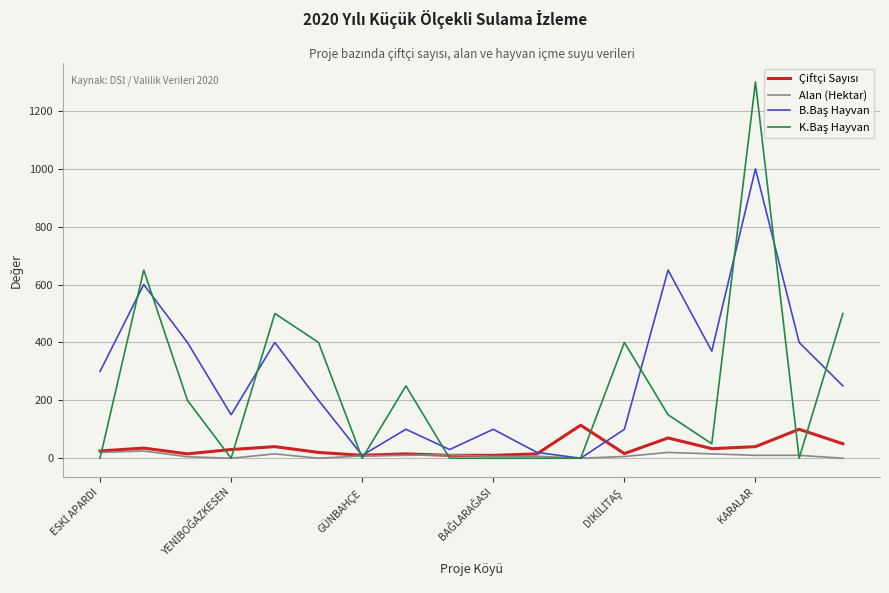

How many lines are shown in the chart?

4